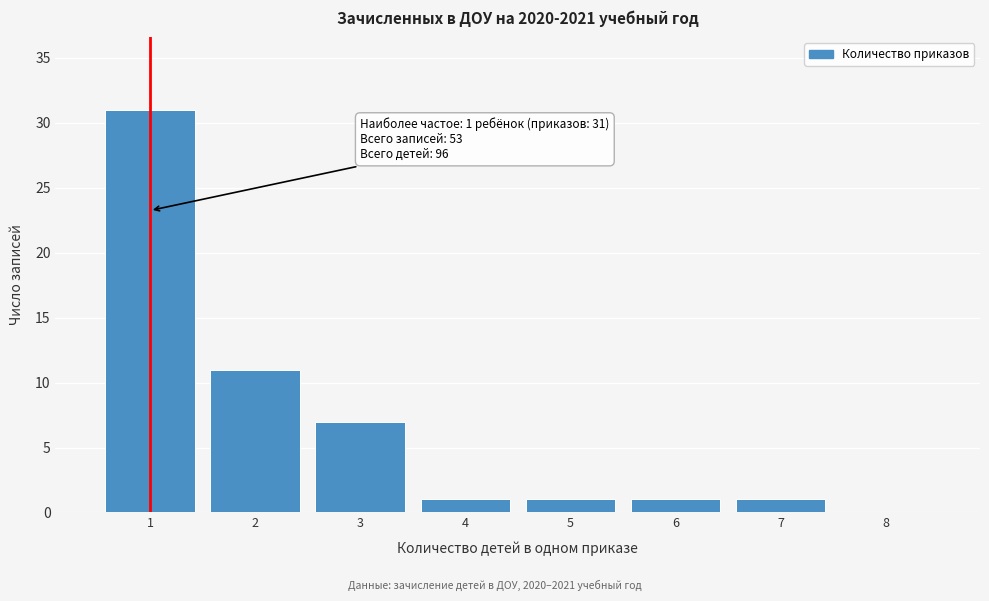

Over which range of the x-axis is the bar tallest?

0.5 to 1.5